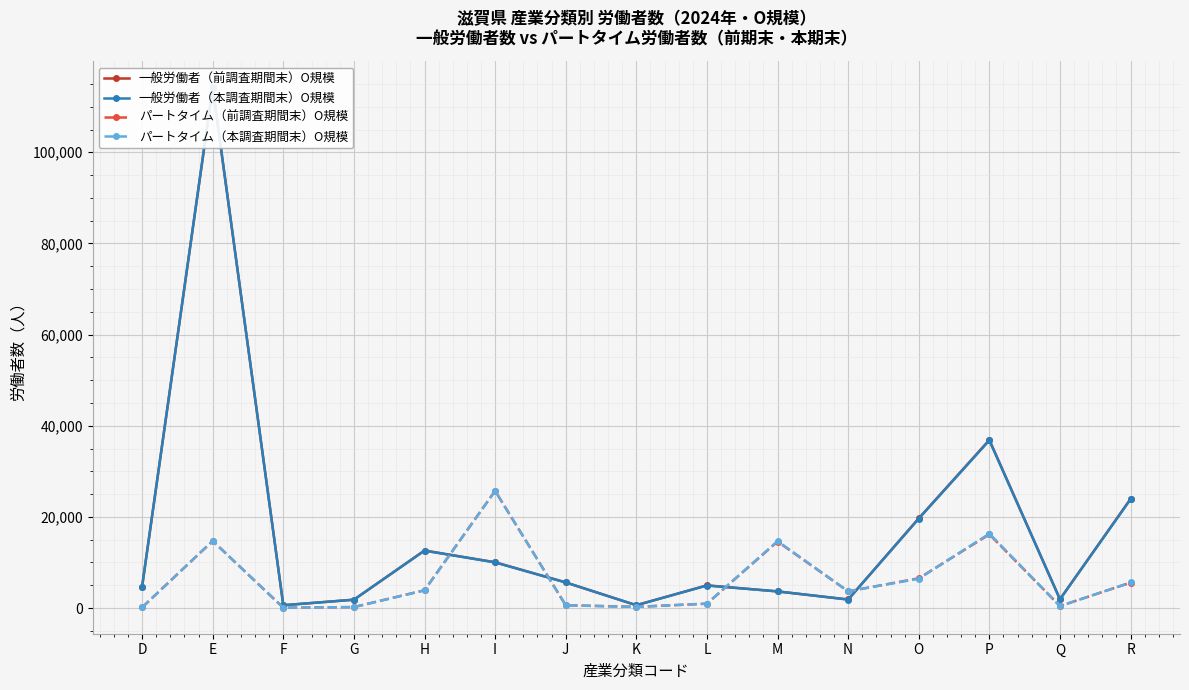

What is the difference between the second highest and second lowest values in the パートタイム（本調査期間末）O規模 series?

16187